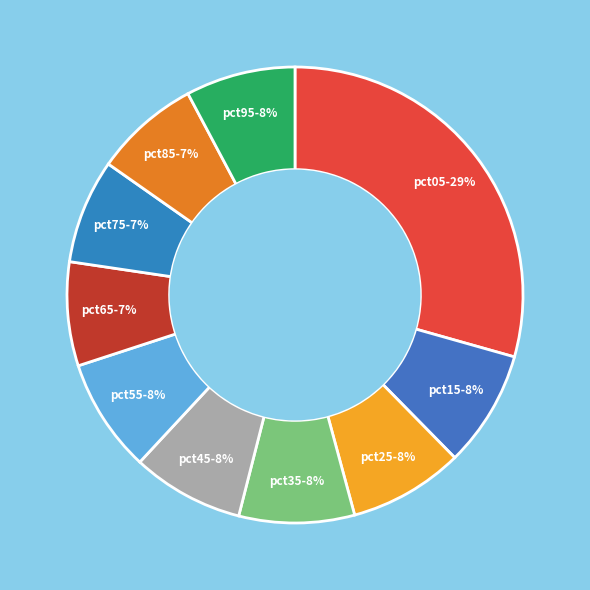

Is there any slice that represents more than half of the pie?

No